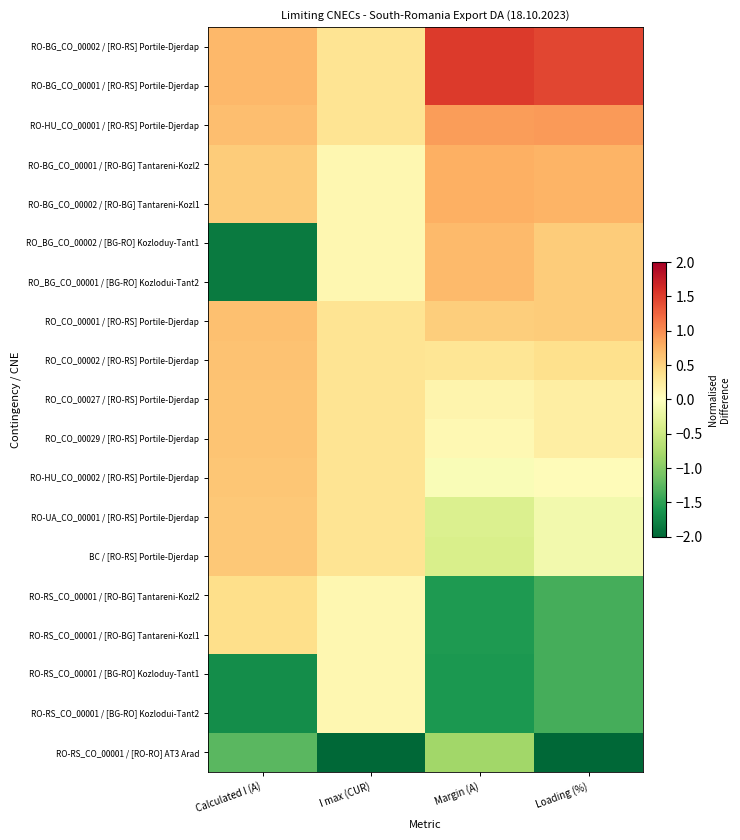

Reading left to right, transcribe all the data shown in this chart.

RO-BG_CO_00002 / [RO-RS] Portile-Djerdap: Calculated I (A)=0.7	I max (CUR)=0.3	Margin (A)=1.5	Loading (%)=1.4
RO-BG_CO_00001 / [RO-RS] Portile-Djerdap: Calculated I (A)=0.7	I max (CUR)=0.3	Margin (A)=1.5	Loading (%)=1.4
RO-HU_CO_00001 / [RO-RS] Portile-Djerdap: Calculated I (A)=0.7	I max (CUR)=0.3	Margin (A)=0.9	Loading (%)=0.9
RO-BG_CO_00001 / [RO-BG] Tantareni-Kozl2: Calculated I (A)=0.6	I max (CUR)=0.1	Margin (A)=0.8	Loading (%)=0.7
RO-BG_CO_00002 / [RO-BG] Tantareni-Kozl1: Calculated I (A)=0.6	I max (CUR)=0.1	Margin (A)=0.8	Loading (%)=0.7
RO_BG_CO_00002 / [BG-RO] Kozloduy-Tant1: Calculated I (A)=-1.8	I max (CUR)=0.1	Margin (A)=0.7	Loading (%)=0.6
RO_BG_CO_00001 / [BG-RO] Kozlodui-Tant2: Calculated I (A)=-1.8	I max (CUR)=0.1	Margin (A)=0.7	Loading (%)=0.6
RO_CO_00001 / [RO-RS] Portile-Djerdap: Calculated I (A)=0.6	I max (CUR)=0.3	Margin (A)=0.5	Loading (%)=0.6
RO_CO_00002 / [RO-RS] Portile-Djerdap: Calculated I (A)=0.6	I max (CUR)=0.3	Margin (A)=0.3	Loading (%)=0.4
RO_CO_00027 / [RO-RS] Portile-Djerdap: Calculated I (A)=0.6	I max (CUR)=0.3	Margin (A)=0.1	Loading (%)=0.2
RO_CO_00029 / [RO-RS] Portile-Djerdap: Calculated I (A)=0.6	I max (CUR)=0.3	Margin (A)=0.1	Loading (%)=0.2
RO-HU_CO_00002 / [RO-RS] Portile-Djerdap: Calculated I (A)=0.6	I max (CUR)=0.3	Margin (A)=-0.1	Loading (%)=0.0
RO-UA_CO_00001 / [RO-RS] Portile-Djerdap: Calculated I (A)=0.6	I max (CUR)=0.3	Margin (A)=-0.4	Loading (%)=-0.1
BC / [RO-RS] Portile-Djerdap: Calculated I (A)=0.6	I max (CUR)=0.3	Margin (A)=-0.4	Loading (%)=-0.1
RO-RS_CO_00001 / [RO-BG] Tantareni-Kozl2: Calculated I (A)=0.4	I max (CUR)=0.1	Margin (A)=-1.6	Loading (%)=-1.4
RO-RS_CO_00001 / [RO-BG] Tantareni-Kozl1: Calculated I (A)=0.4	I max (CUR)=0.1	Margin (A)=-1.6	Loading (%)=-1.4
RO-RS_CO_00001 / [BG-RO] Kozloduy-Tant1: Calculated I (A)=-1.7	I max (CUR)=0.1	Margin (A)=-1.6	Loading (%)=-1.4
RO-RS_CO_00001 / [BG-RO] Kozlodui-Tant2: Calculated I (A)=-1.7	I max (CUR)=0.1	Margin (A)=-1.6	Loading (%)=-1.4
RO-RS_CO_00001 / [RO-RO] AT3 Arad: Calculated I (A)=-1.3	I max (CUR)=-4.2	Margin (A)=-0.8	Loading (%)=-2.1